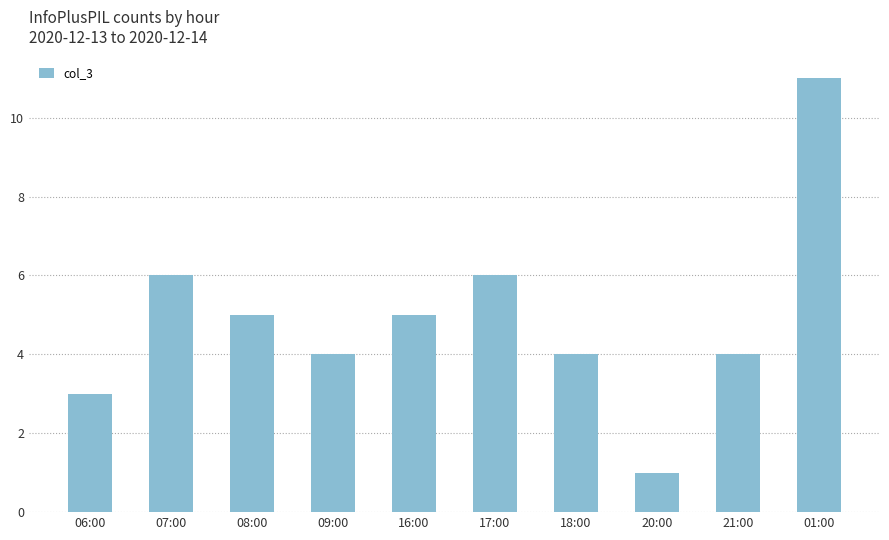

What is the minimum value shown in the chart?

1